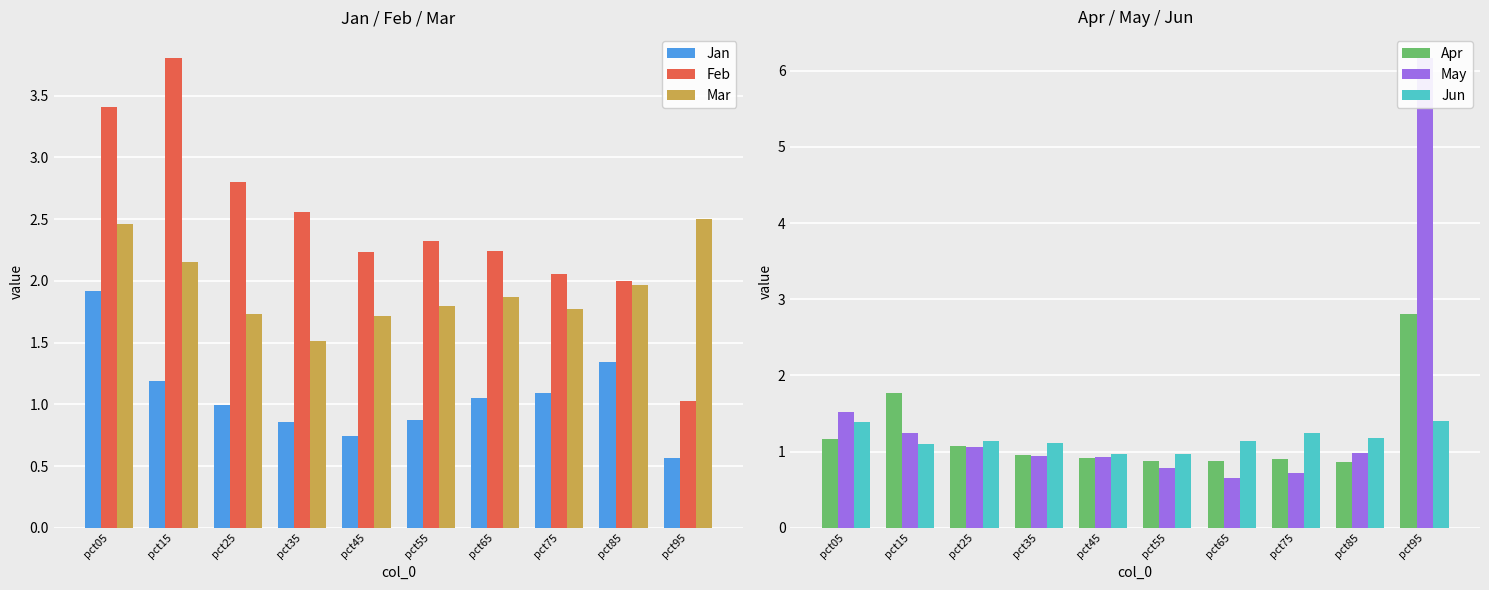

Which series has the largest total across all categories?

Feb